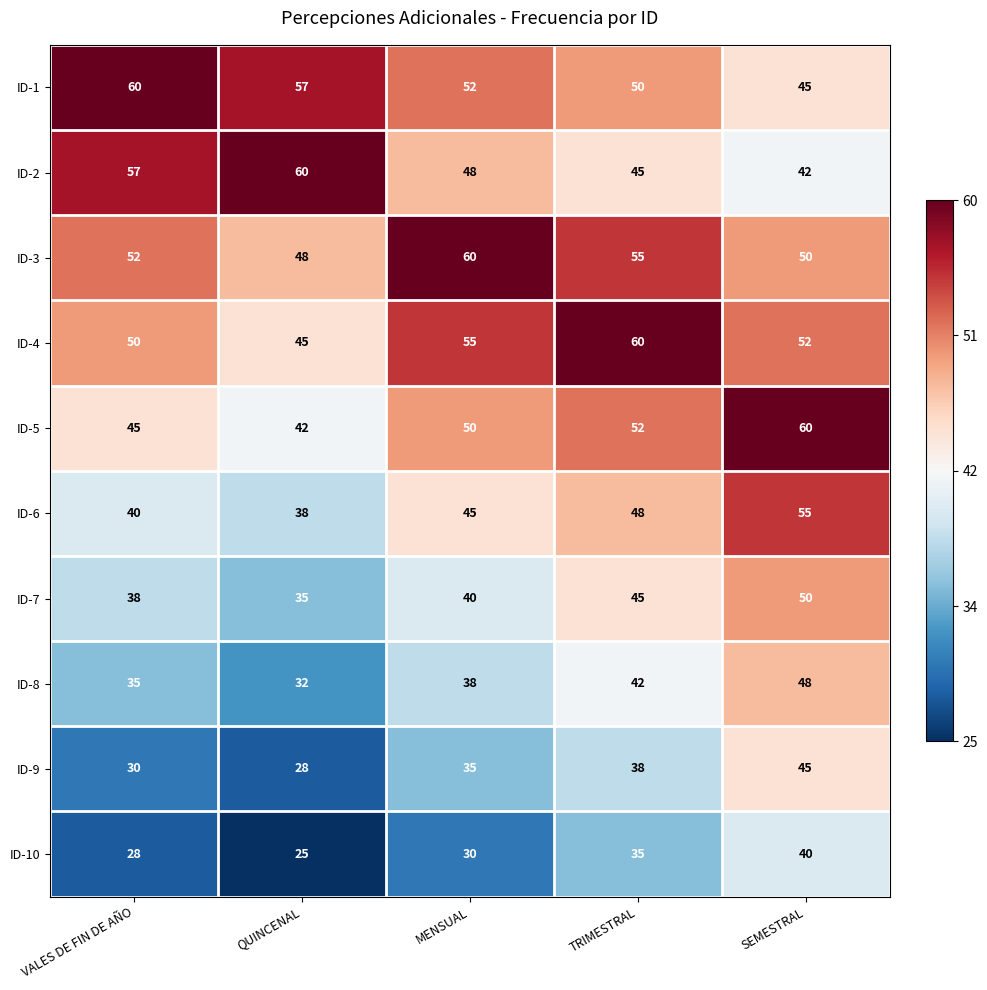

What is the sum of all ID-5 values?

249